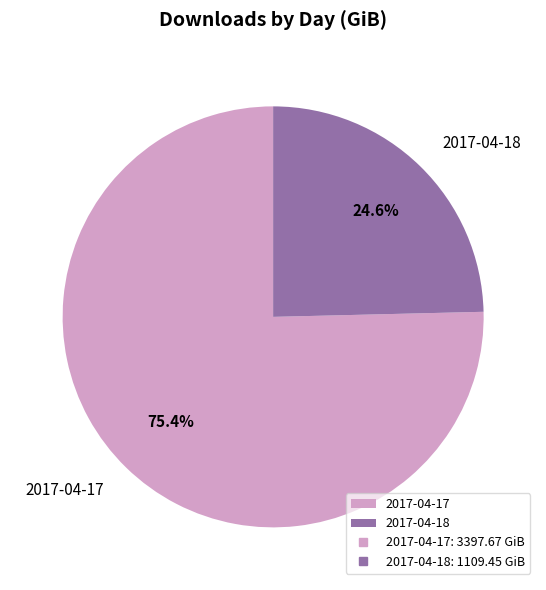

How many slices are in this pie chart?

2